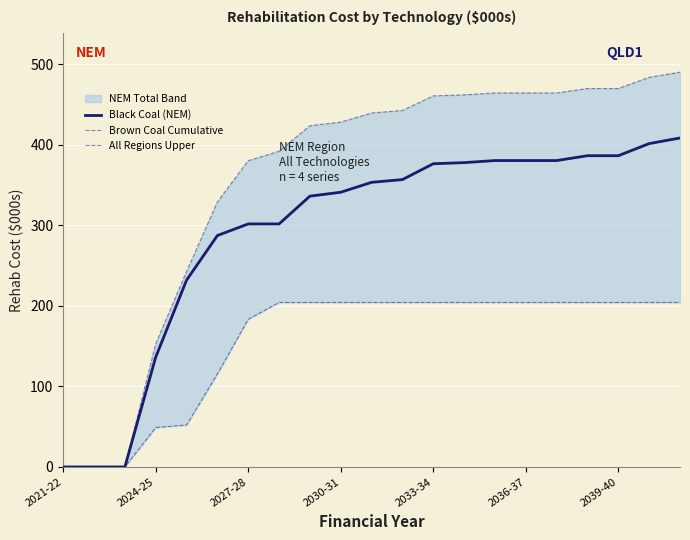

What is the average value of the Brown Coal Cumulative series?

155.1